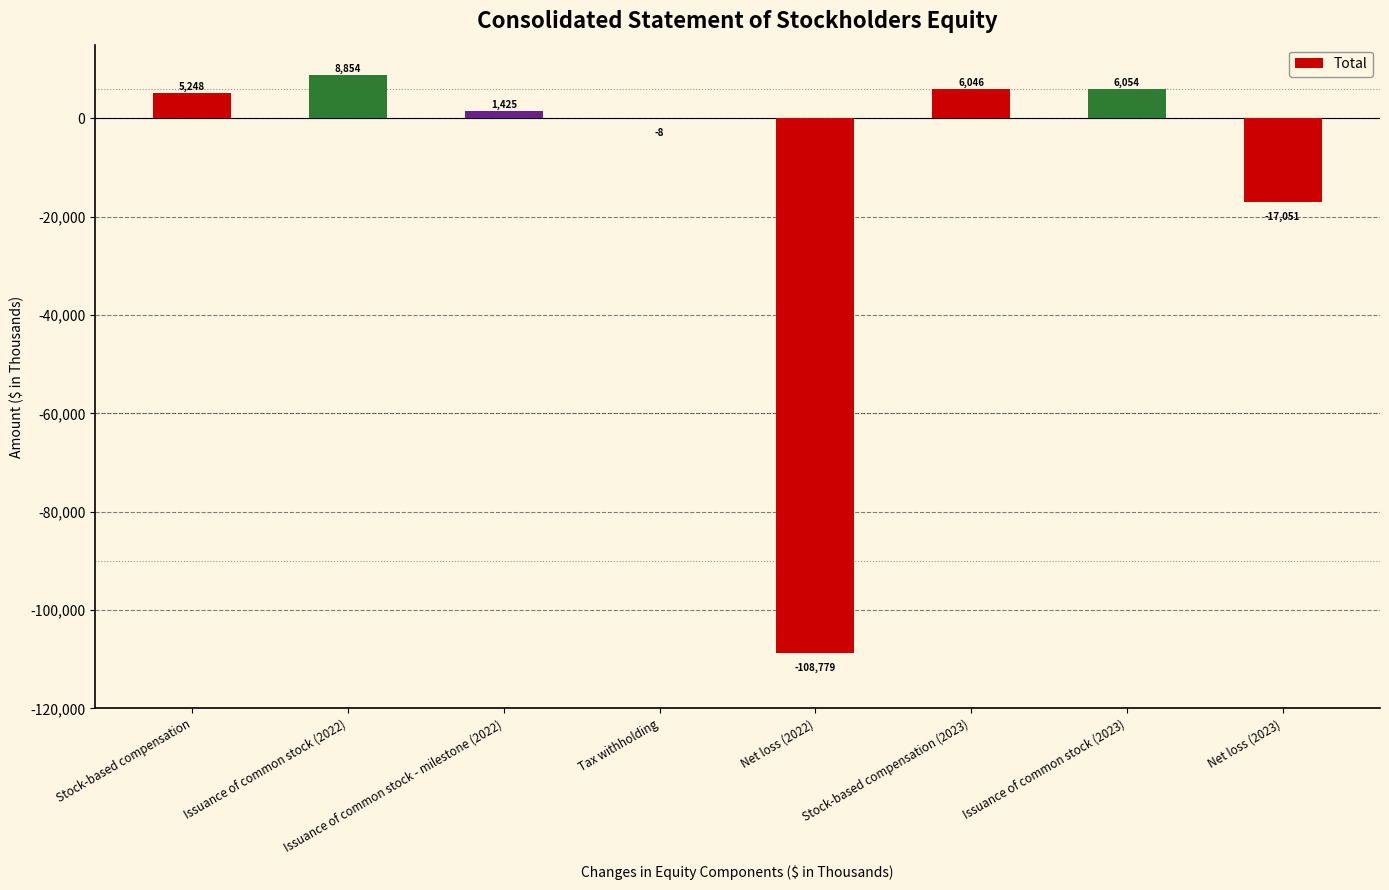

What is the sum of the values at Tax withholding and Issuance of common stock (2022)?

8846